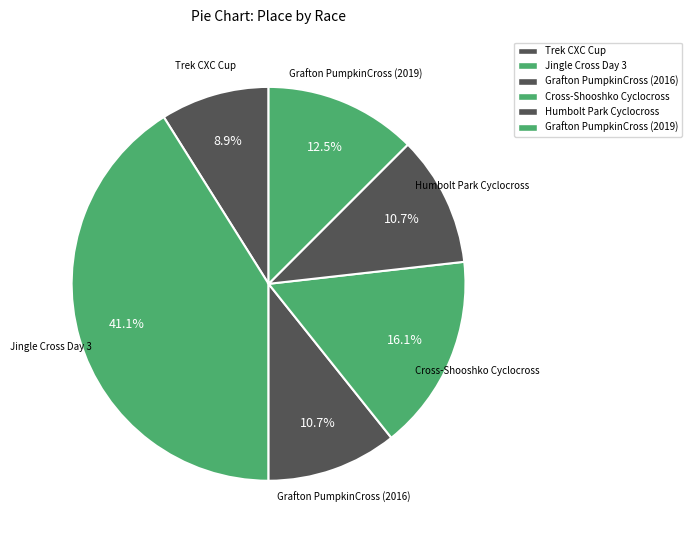

Is it true that Grafton PumpkinCross (2016) is 11% of the pie?

True